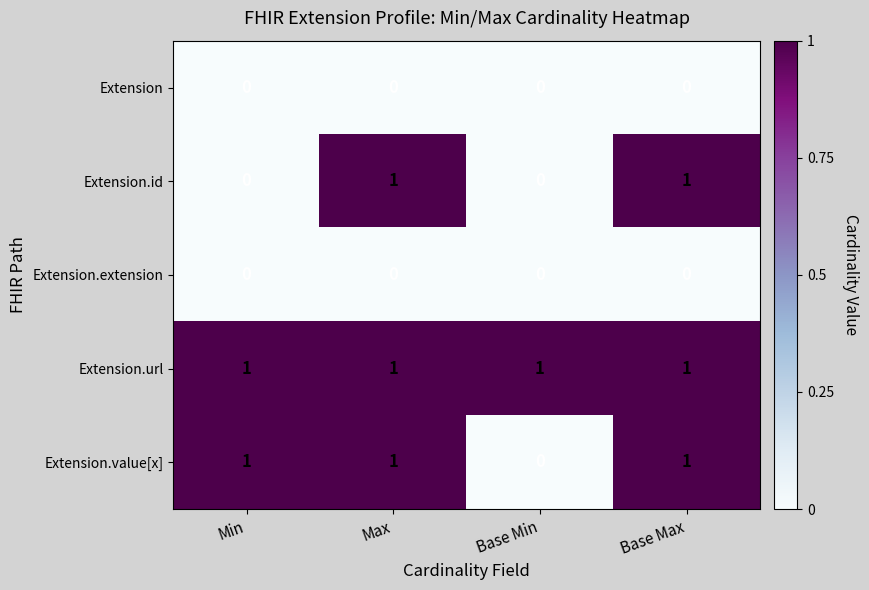

Which series changed the most between Min and Max?

Extension.id